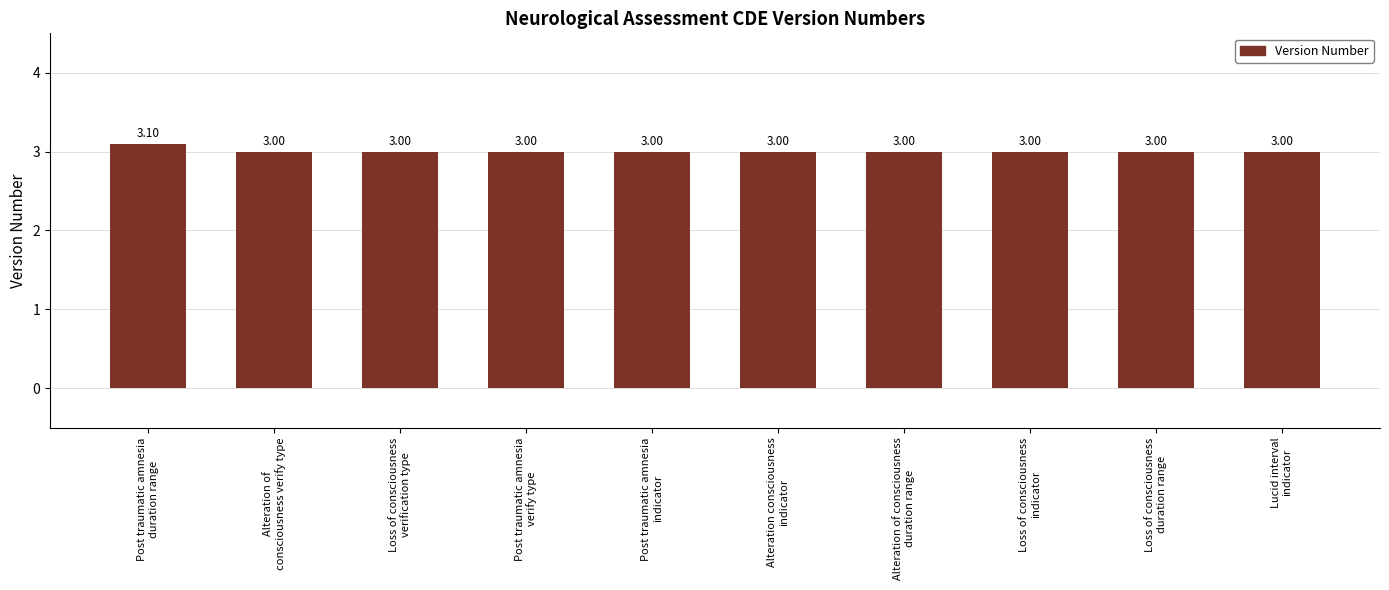

What is the average value?

3.0